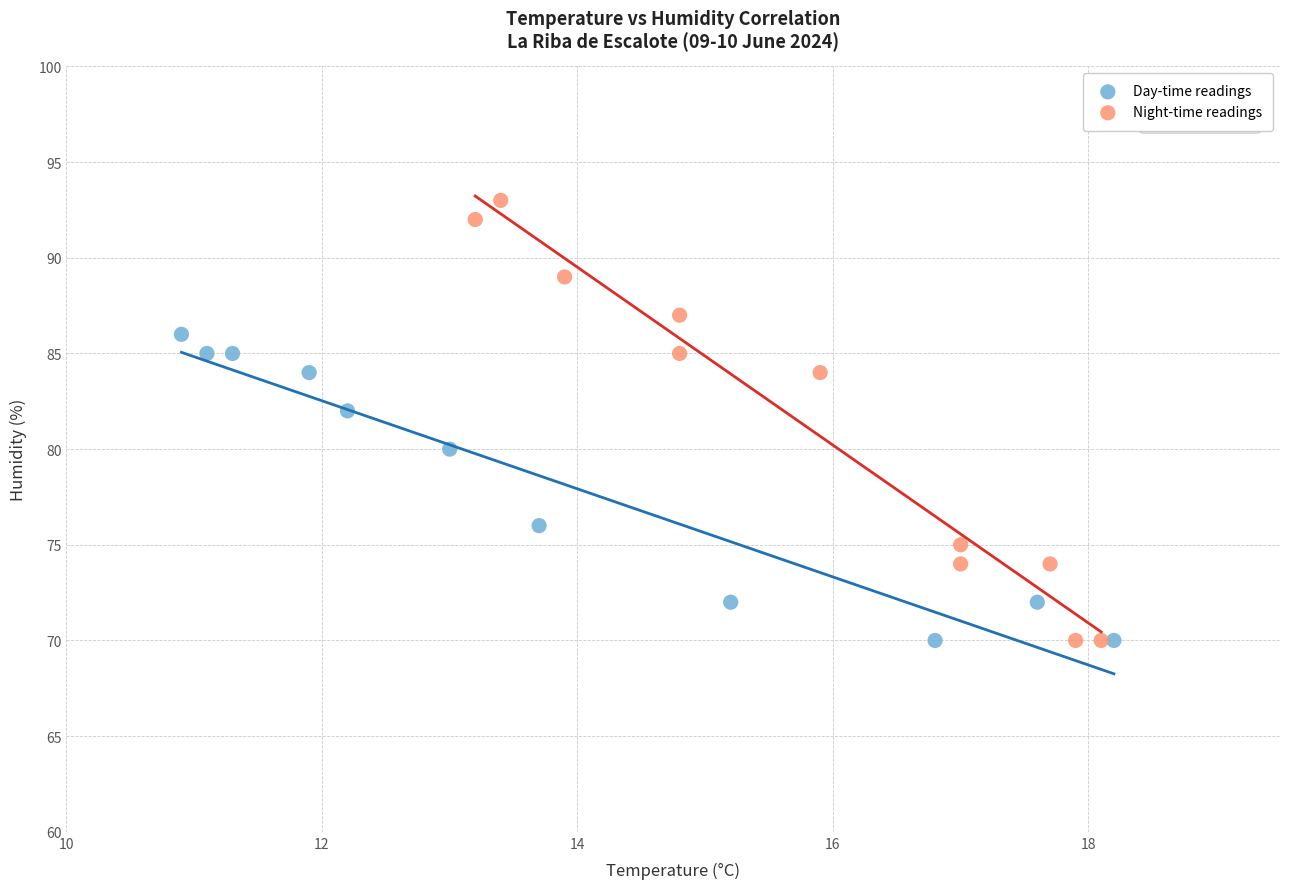

Which series contains the highest Y value?

Night-time readings